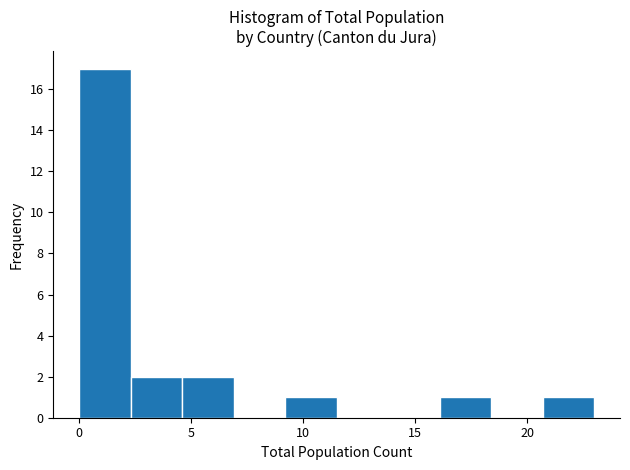

How tall is the bar that spans 2.3 to 4.6 on the x-axis? Neither the bar edges nor the heights are printed on the chart, so give them approximately, as read against the axes.

2